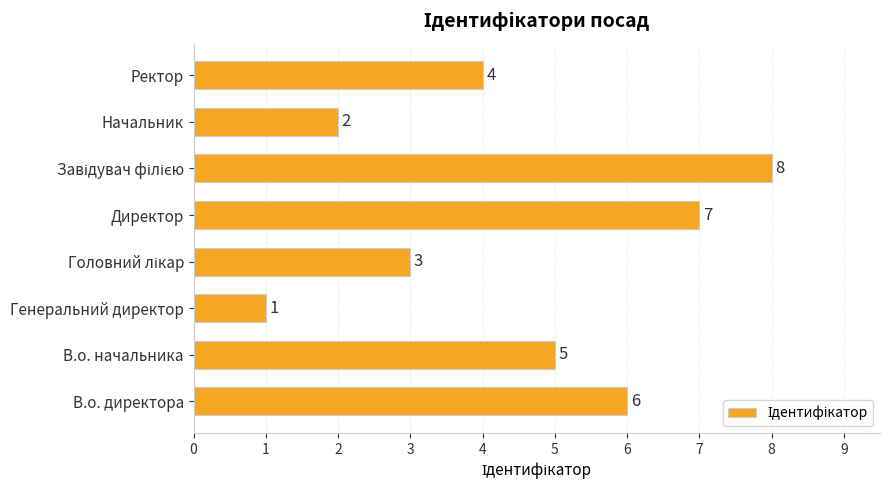

What is the ratio of the value at В.о. начальника to the value at В.о. директора?

0.8